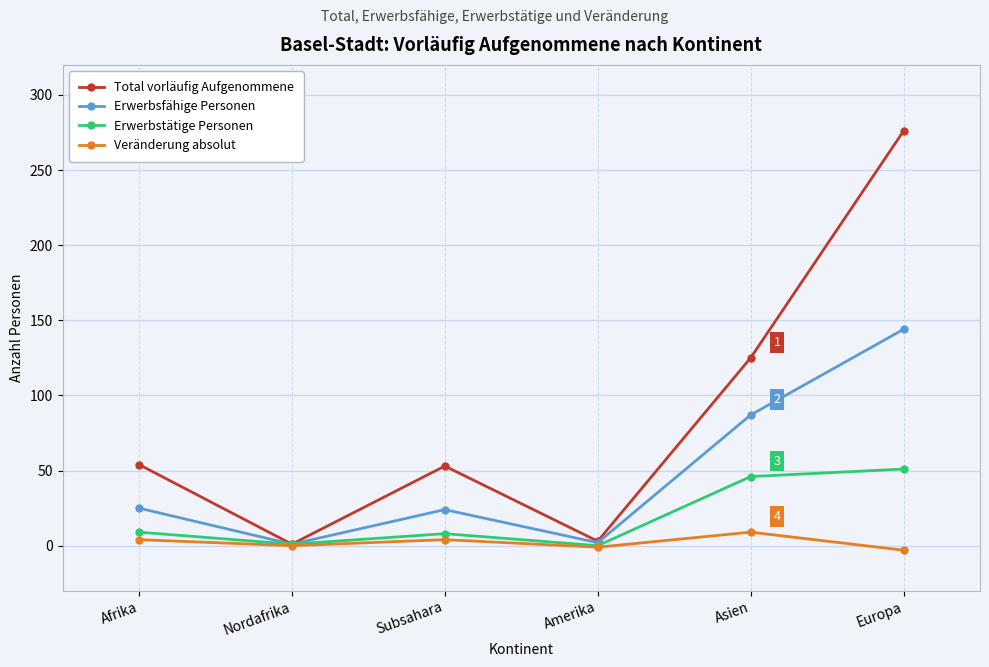

In Veränderung absolut, how many points are lower than both neighbors (excluding endpoints)?

2